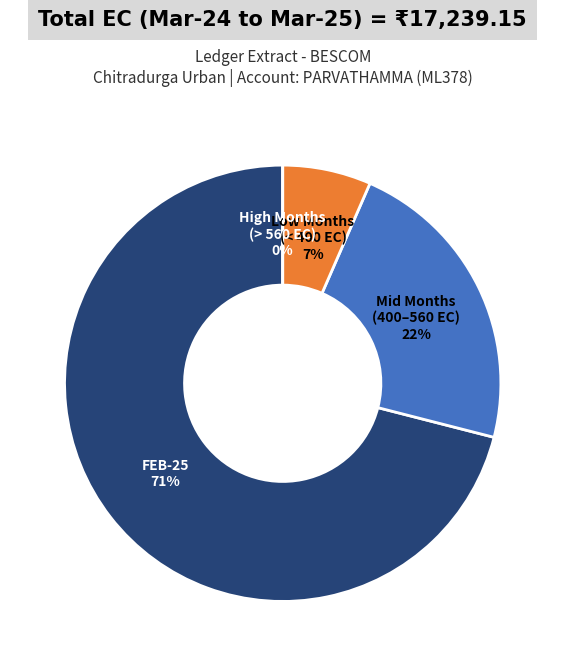

Which slice represents more than half of the pie?

FEB-25